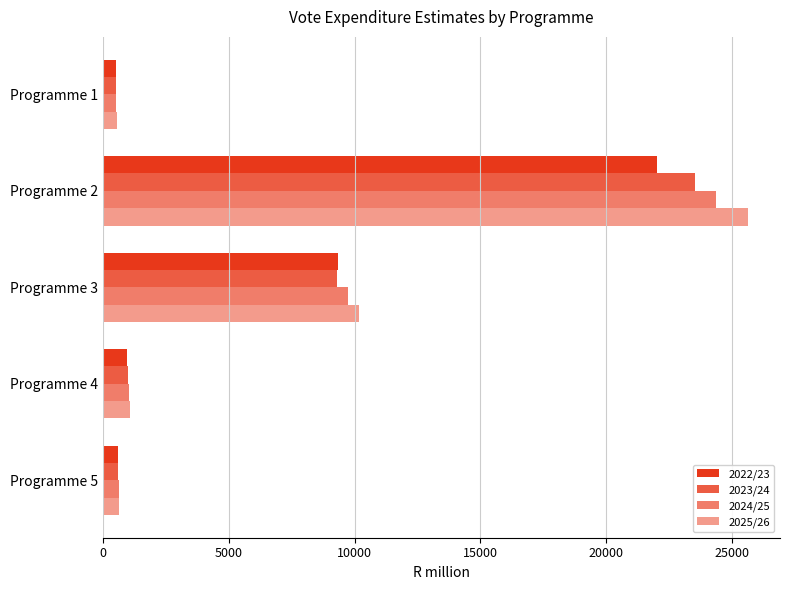

How many data points in 2024/25 are above 1041?

3